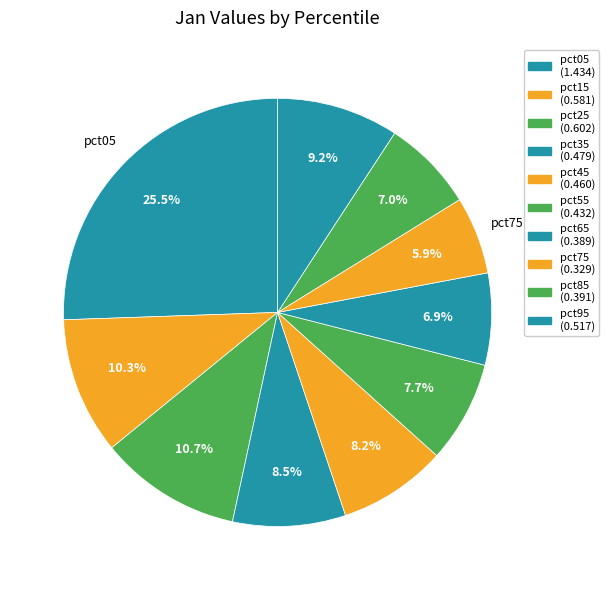

Is it true that pct15 is 2% of the pie?

False